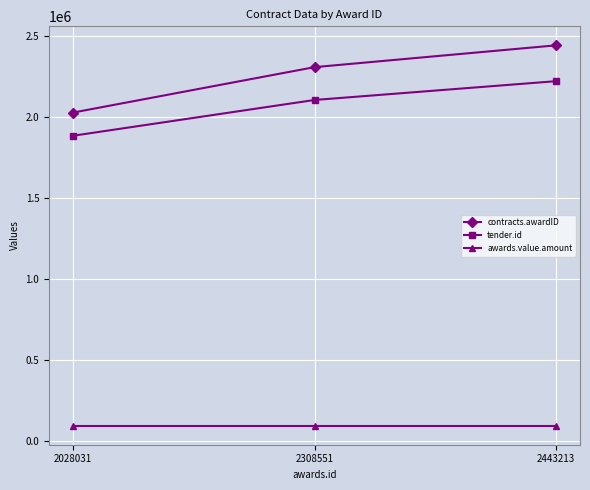

At how many categories does at least one series exceed 2257439?

2